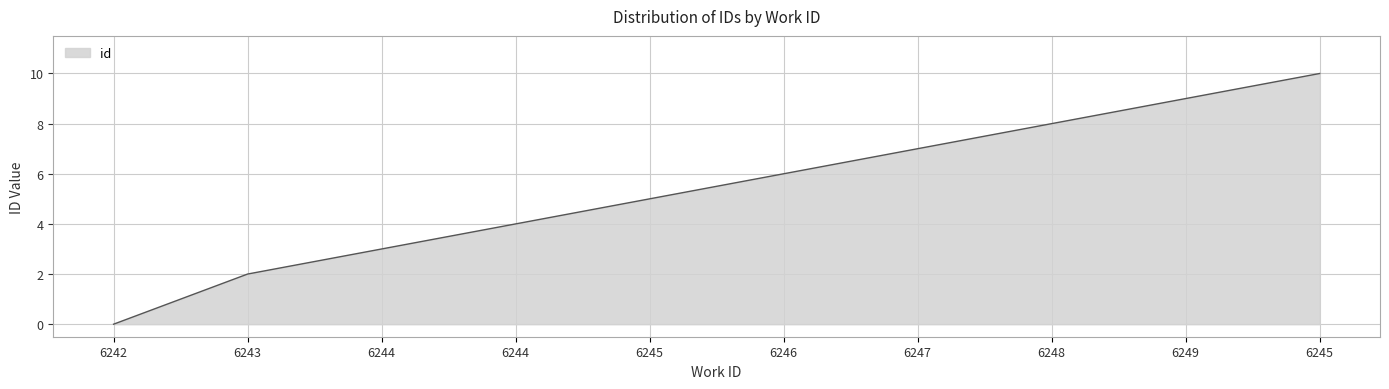

Does the chart have visible grid lines?

Yes